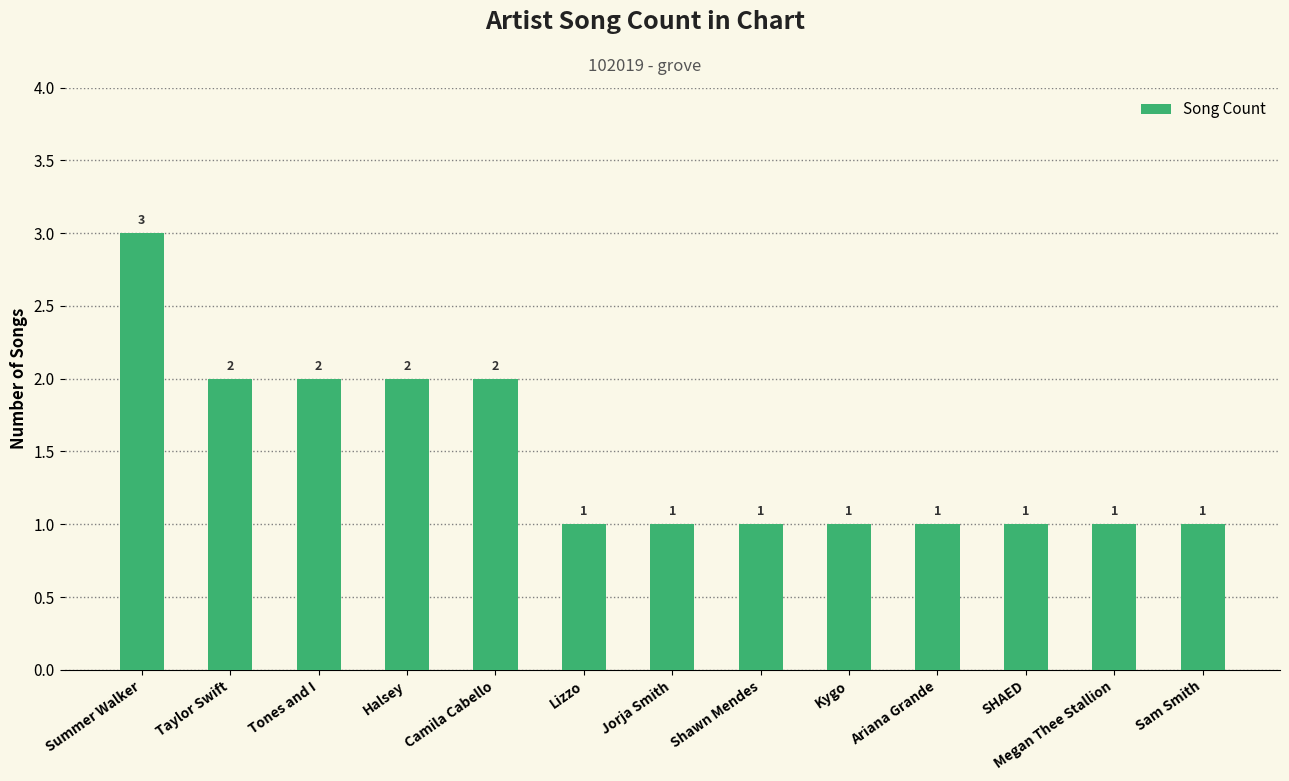

How many values are between 1 and 2?

12